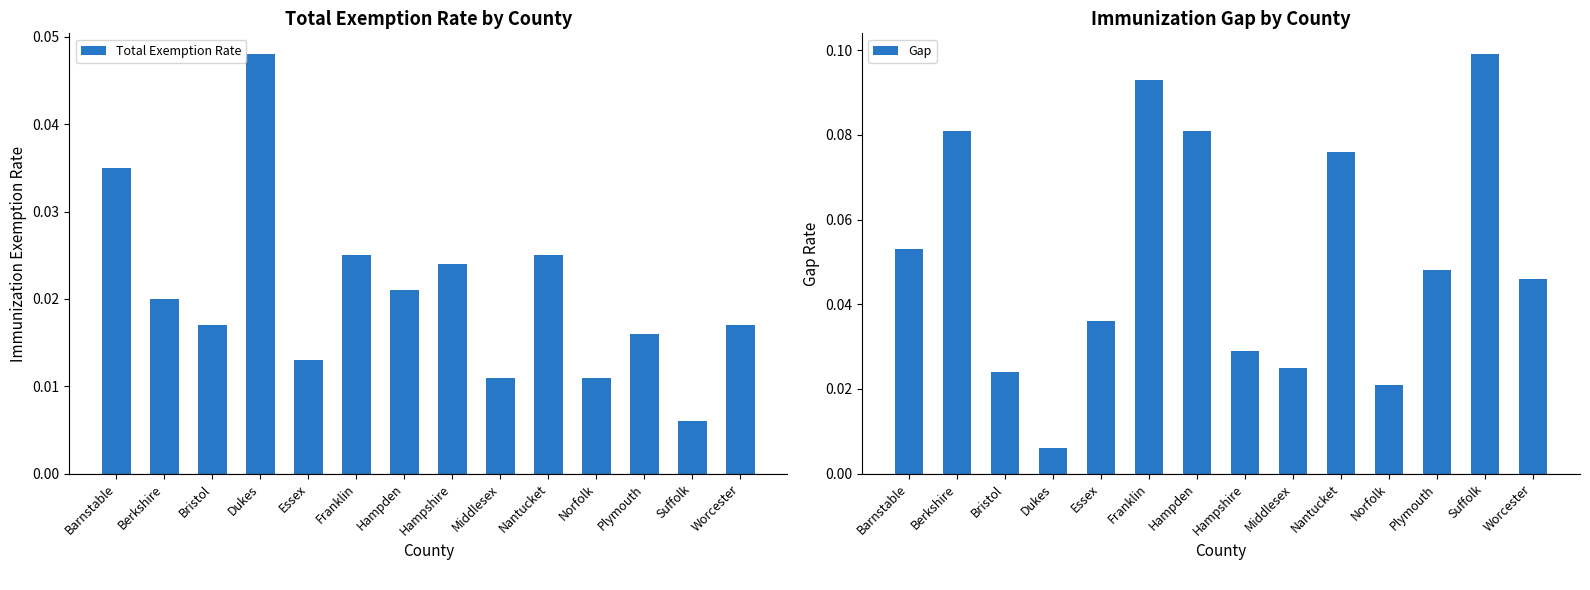

What position from the right is Middlesex?

6